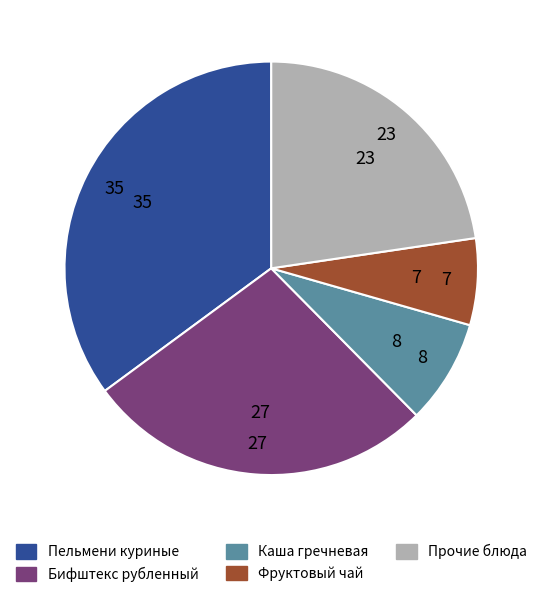

Does any single category account for the majority?

No